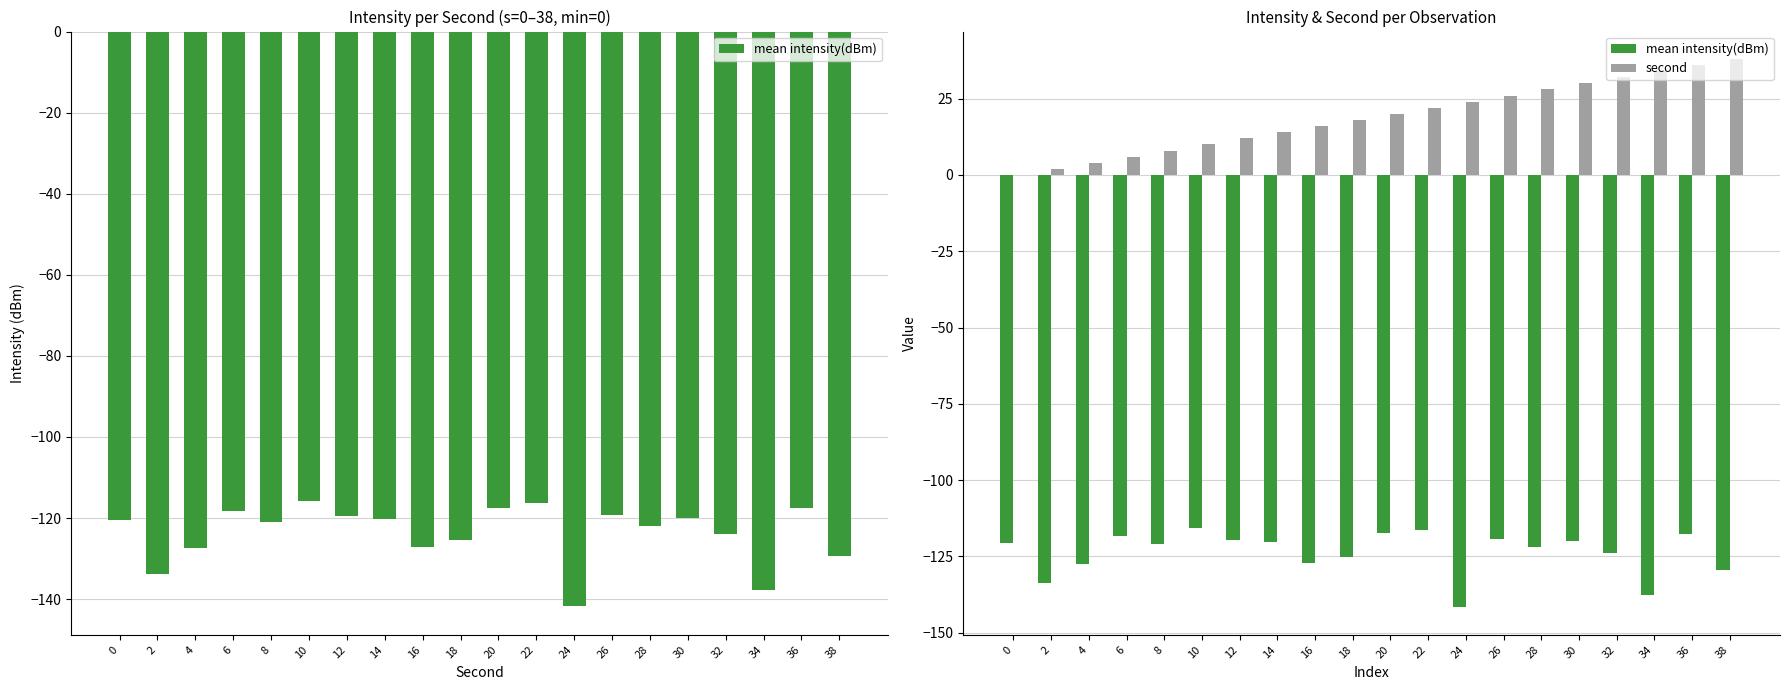

What is the difference between the second highest and second lowest values in the second series?

34.0